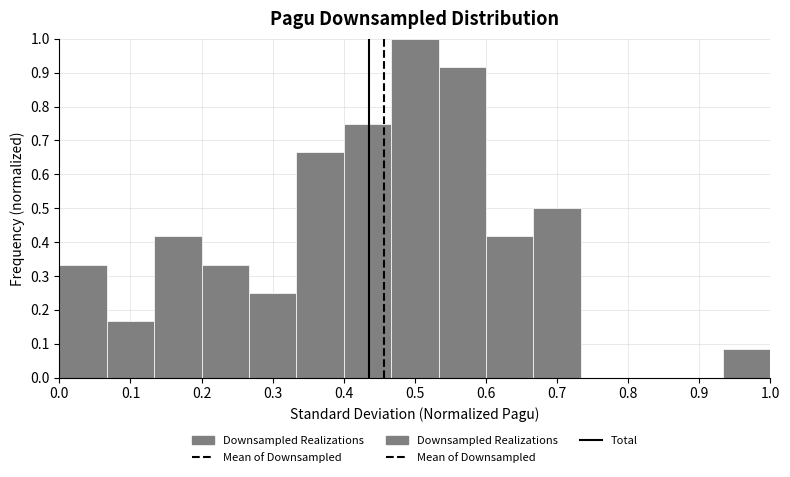

Over which range of the x-axis is the bar tallest?

0.47 to 0.53